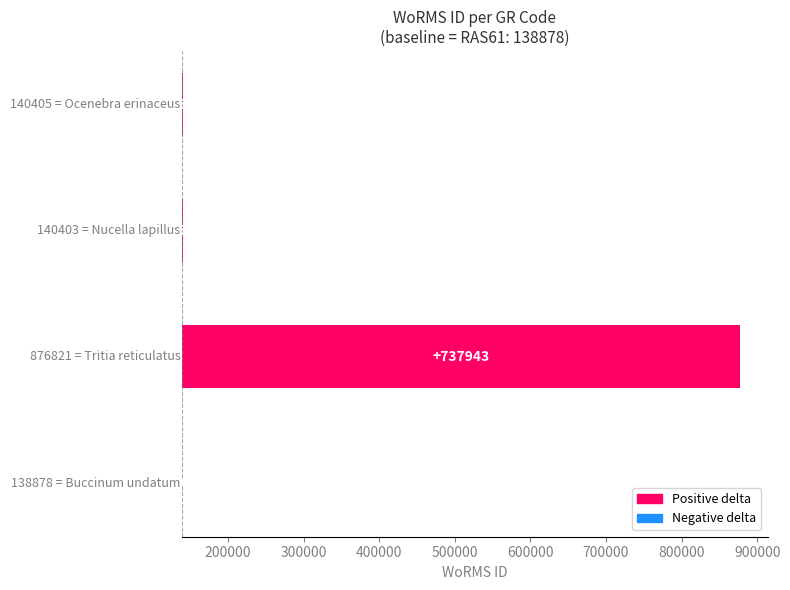

Are the bars horizontal?

Yes